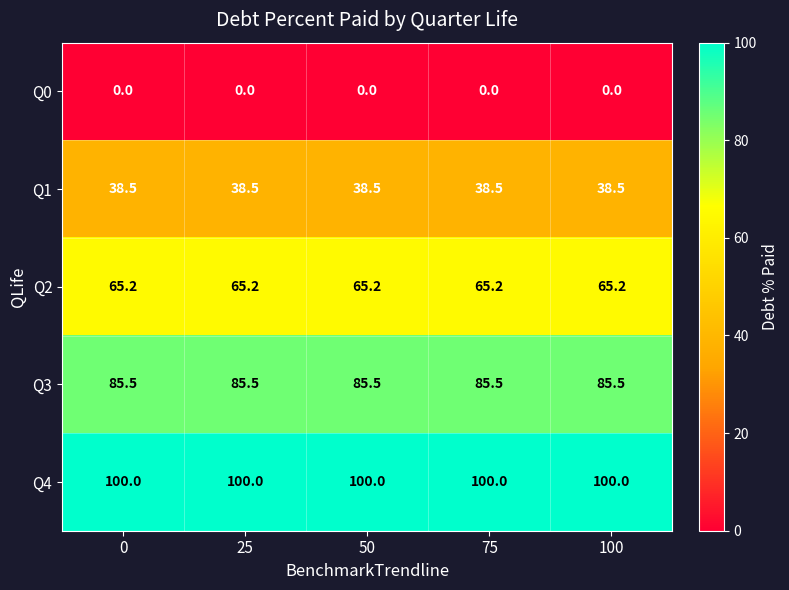

Which series has the largest total across all categories?

Q4